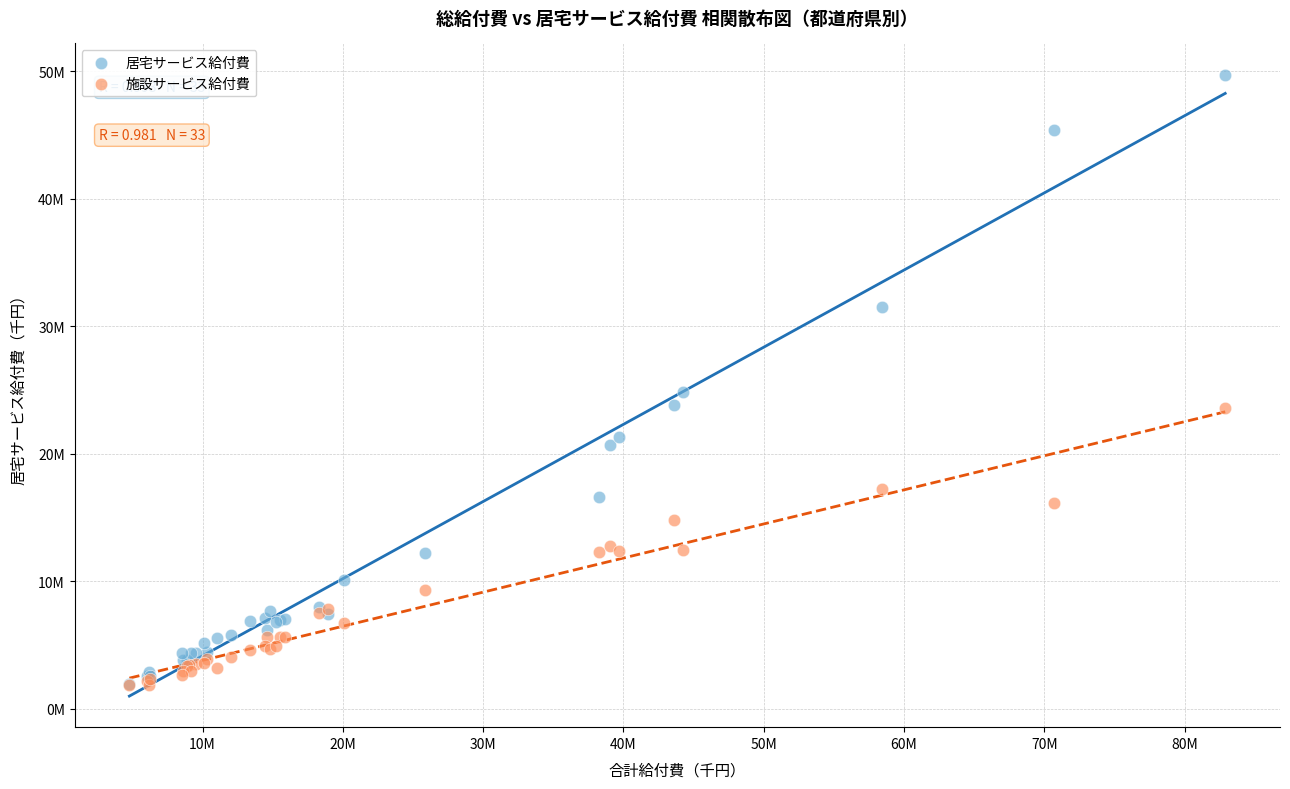

What are all the series names shown in the legend?

居宅サービス給付費, 施設サービス給付費